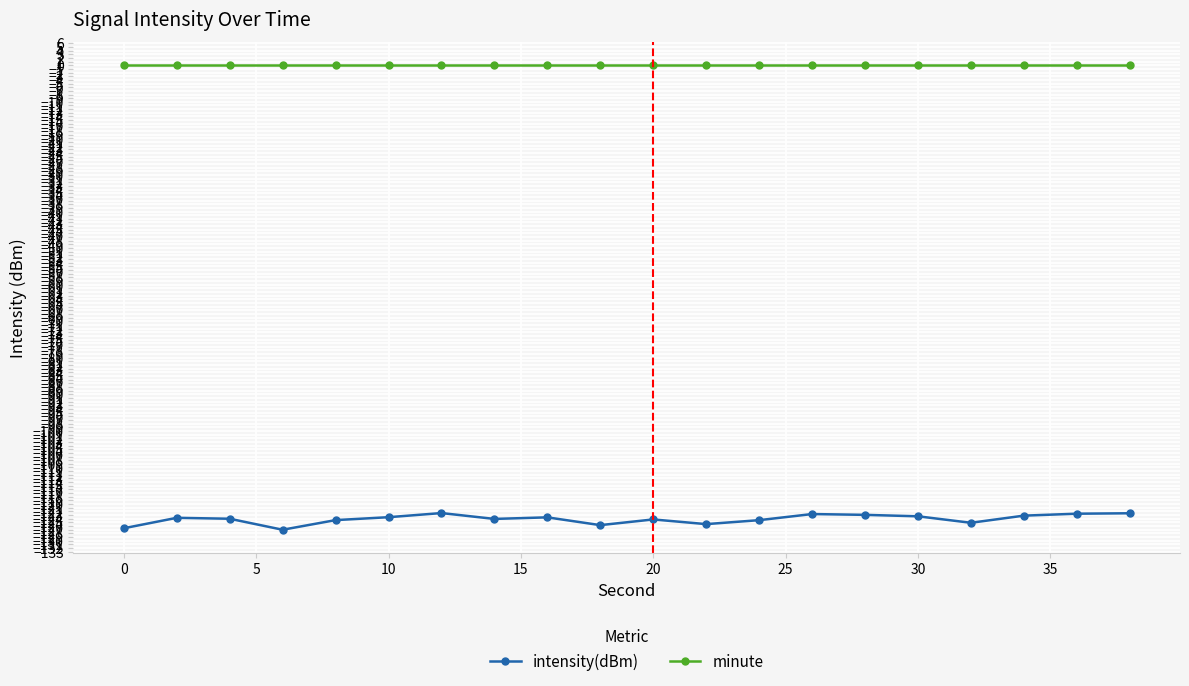

What is the maximum value for intensity(dBm)?

-122.5